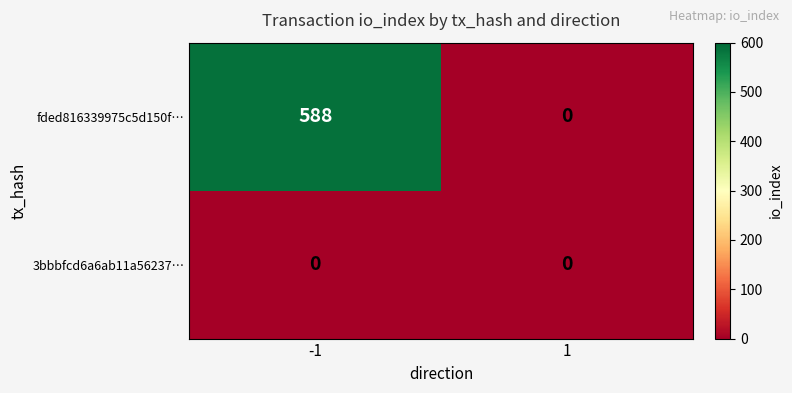

Which series changed the most between -1 and 1?

fded816339975c5d150f…